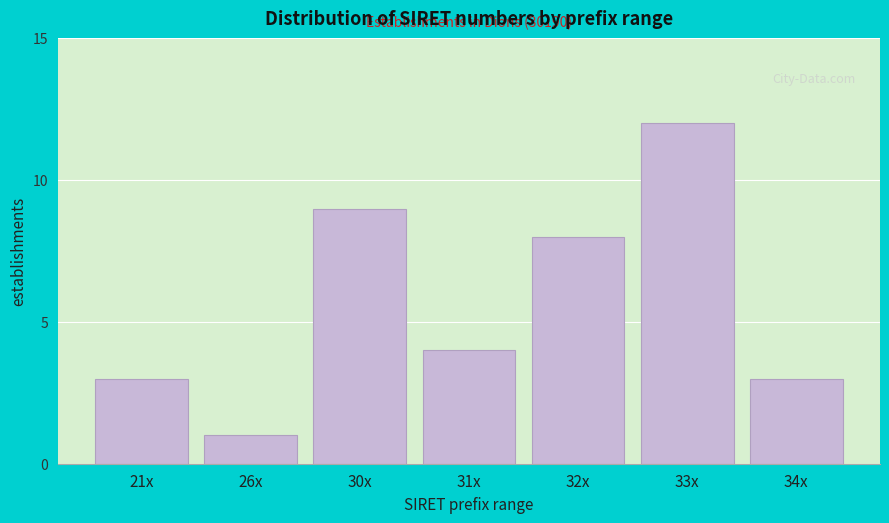

Reading left to right, what are all the values shown in this chart?

3	1	9	4	8	12	3